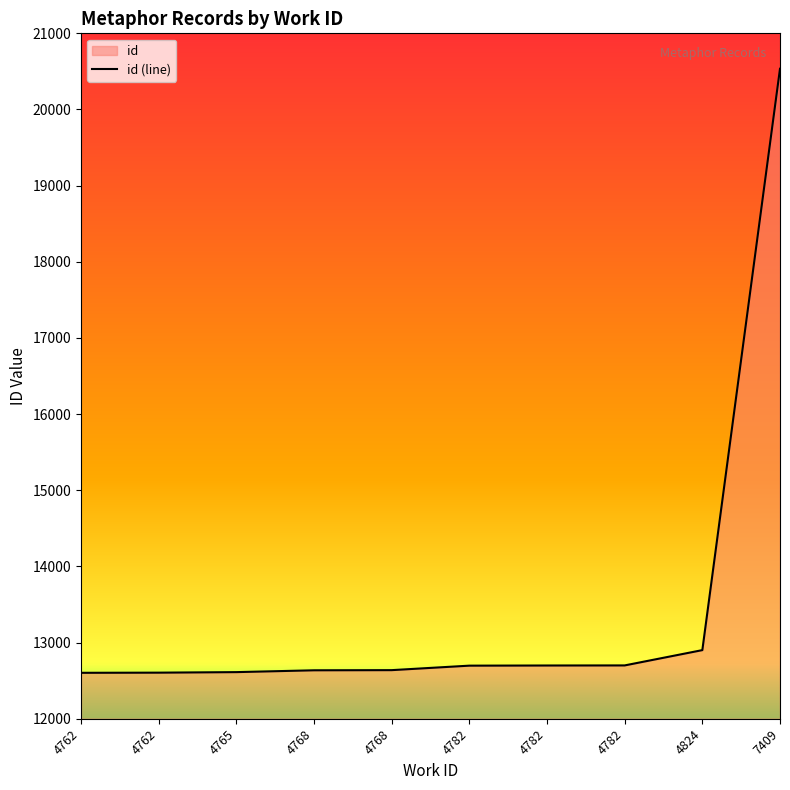

List the labels in order of value, smallest first.

4762, 4762, 4765, 4768, 4768, 4782, 4782, 4782, 4824, 7409